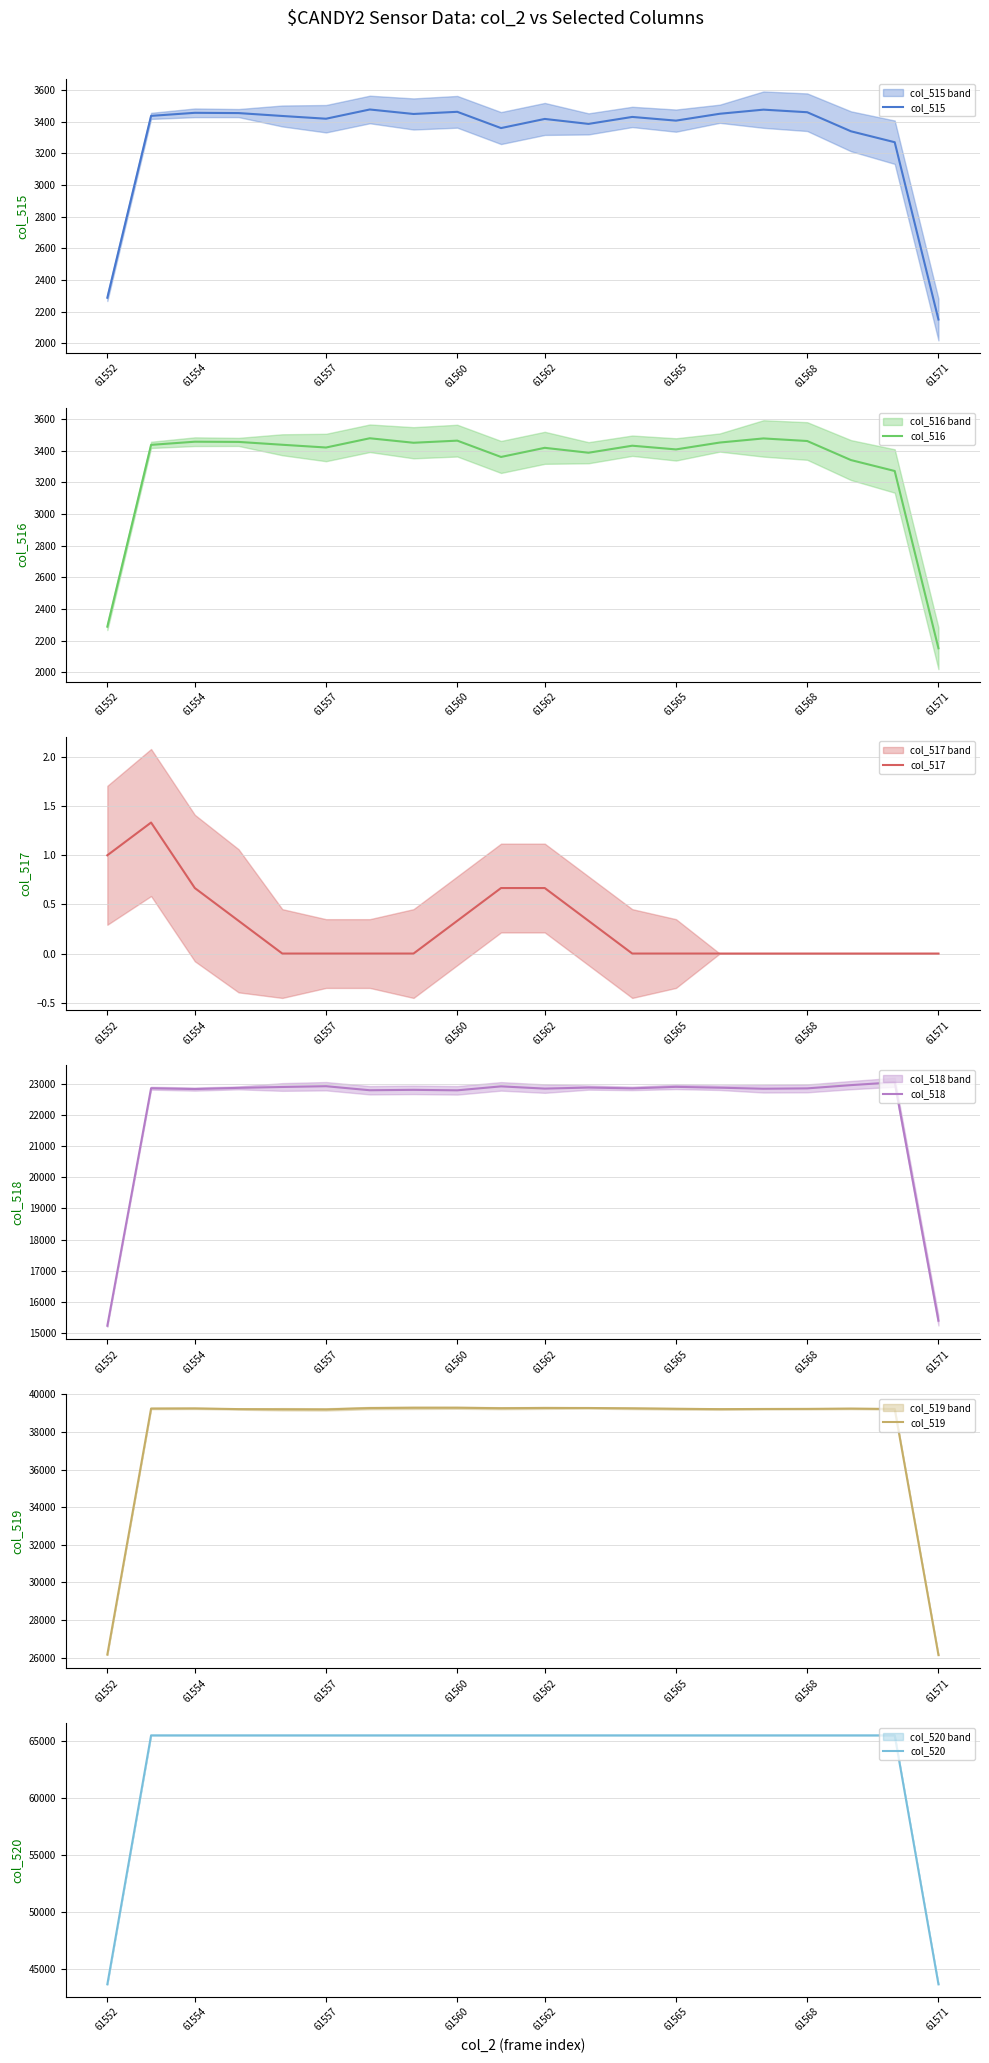

List the series in order of their peak value, lowest first.

col_517, col_515, col_516, col_518, col_519, col_520